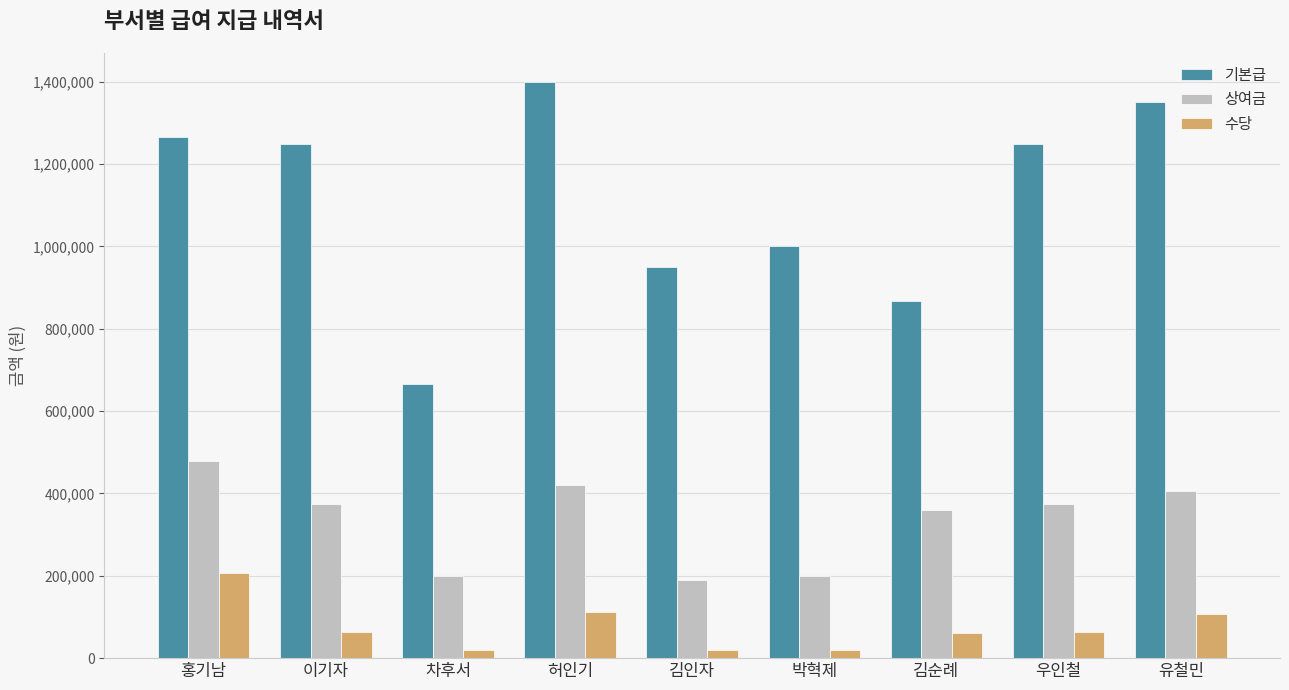

Which series has the largest range (max minus min)?

기본급